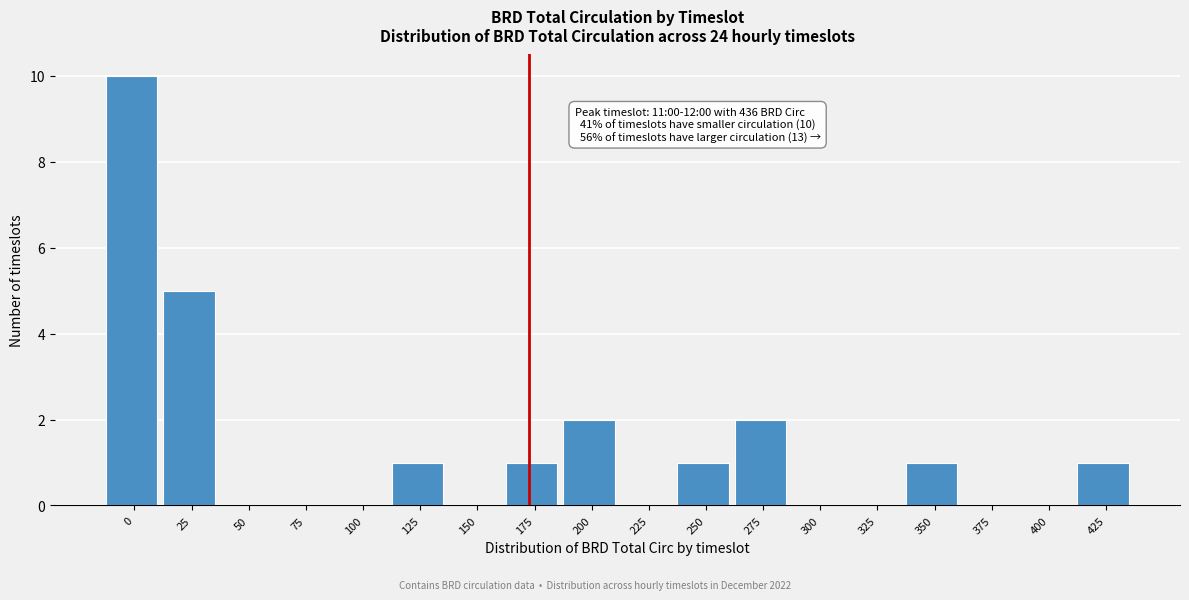

Reading right to left, transcribe all the data shown in this chart.

425=1	400=0	375=0	350=1	325=0	300=0	275=2	250=1	225=0	200=2	175=1	150=0	125=1	100=0	75=0	50=0	25=5	0=10